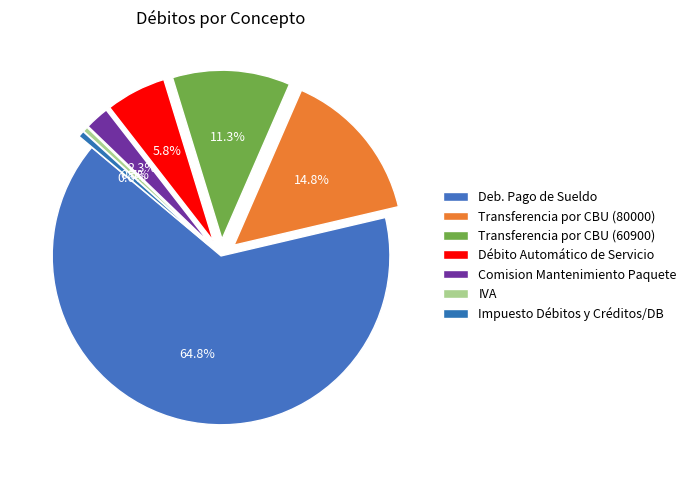

How many segments does this pie chart have?

7